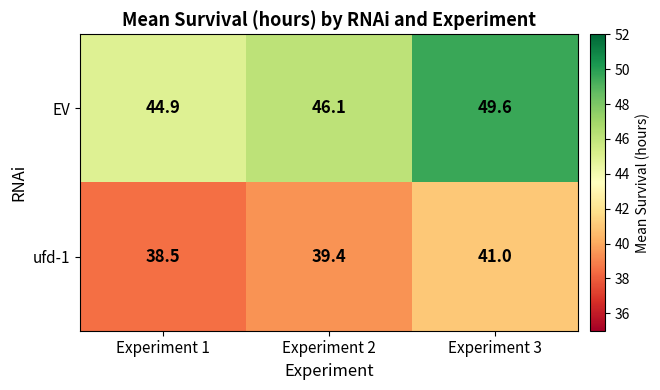

What is the greatest value displayed?

49.6